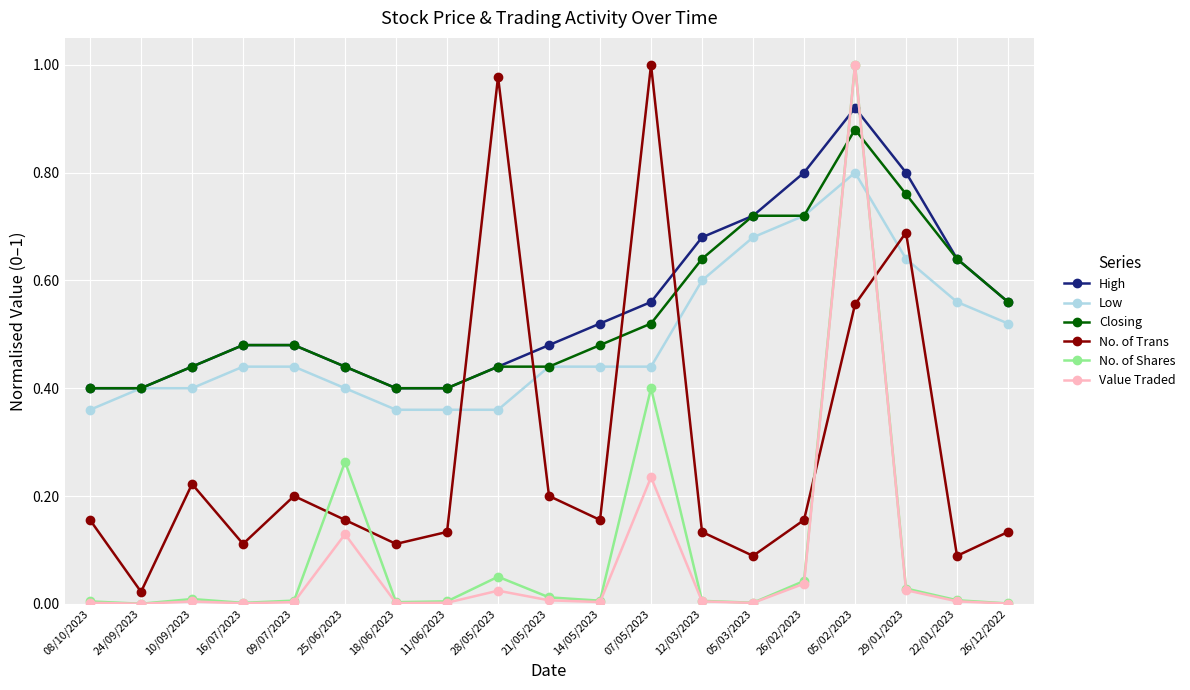

At which label does No. of Shares reach its peak?

05/02/2023